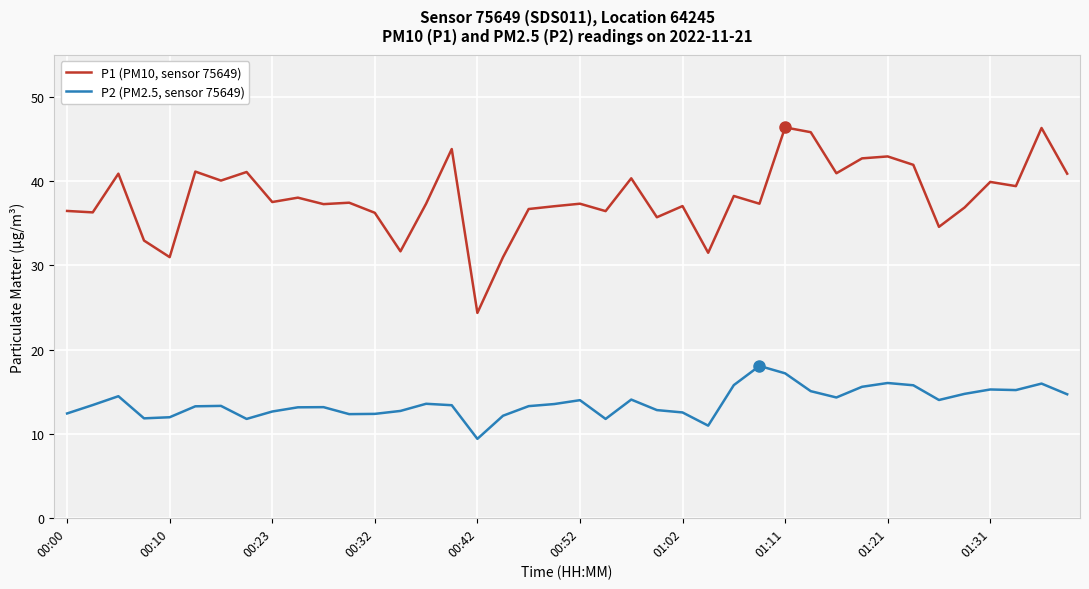

True or false: P1 (PM10, sensor 75649) and P2 (PM2.5, sensor 75649) intersect in this chart.

False